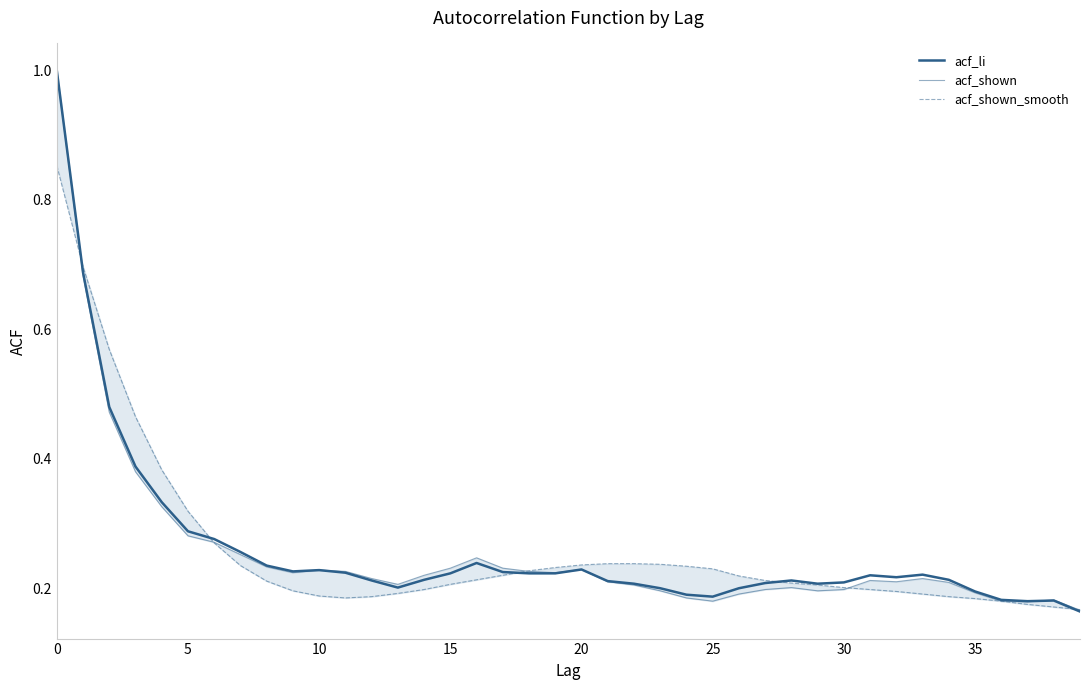

How many acf_li values are between 0 and 1?

40